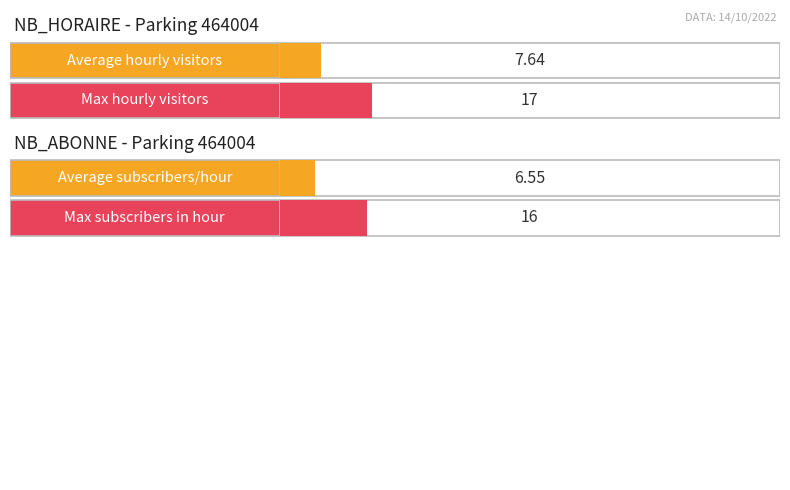

Which series changed the most between 2 and 18?

NB_HORAIRE